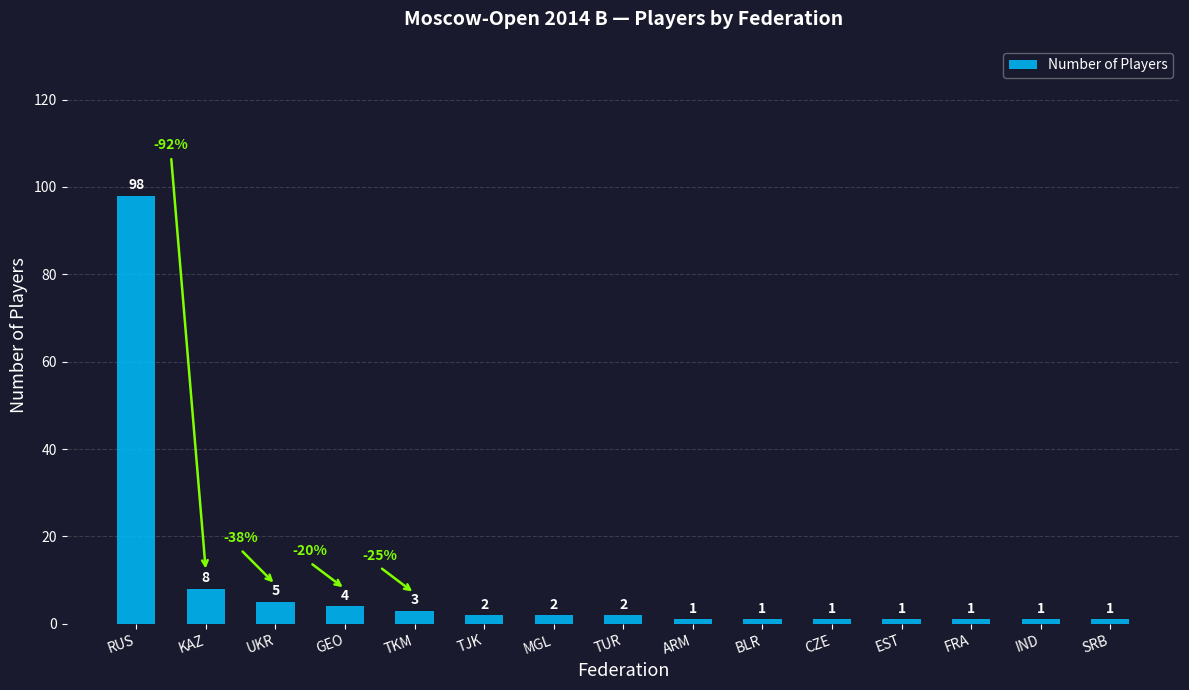

What is the ratio of the value at CZE to the value at TJK?

0.5